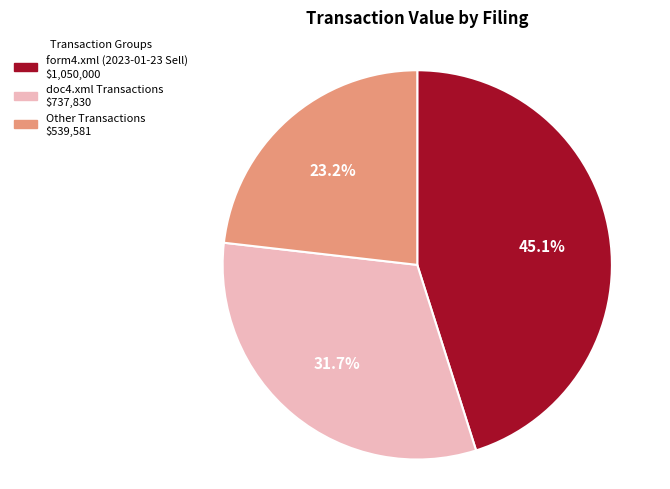

Is there any slice that represents more than half of the pie?

No